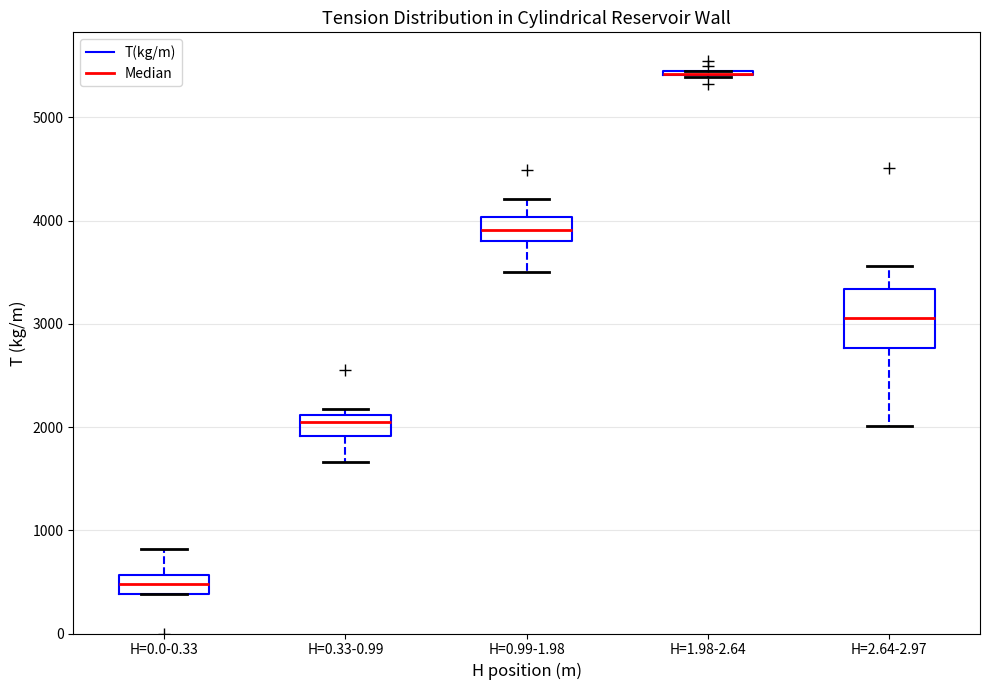

Reading left to right, read every box against the y-axis: the position of its median line, the range the box covers, and the ends of its whiskers. The values are not printed on the chart, so give them approximately, as read against the axis.

H=0.0-0.33: median 500, box 400 to 600, whiskers 400 to 800
H=0.33-0.99: median 2000, box 1900 to 2100, whiskers 1700 to 2200
H=0.99-1.98: median 3900, box 3800 to 4000, whiskers 3500 to 4200
H=1.98-2.64: box collapsed to a line at 5400, whiskers 5400 to 5400
H=2.64-2.97: median 3100, box 2800 to 3300, whiskers 2000 to 3600